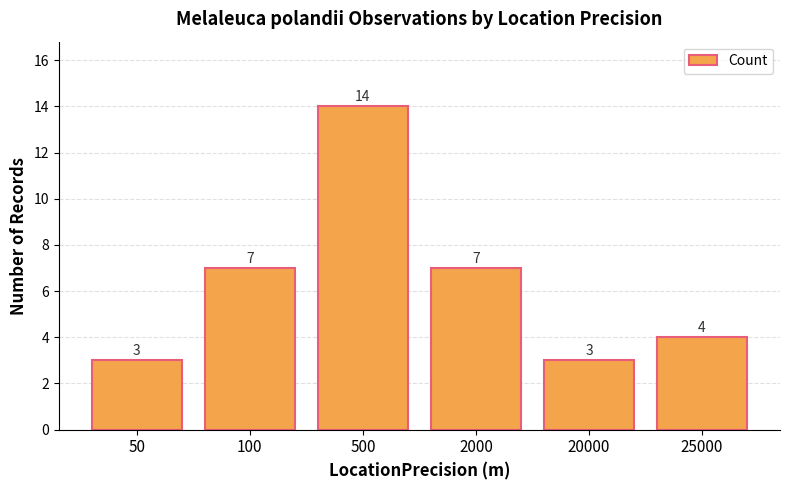

What is the average value?

6